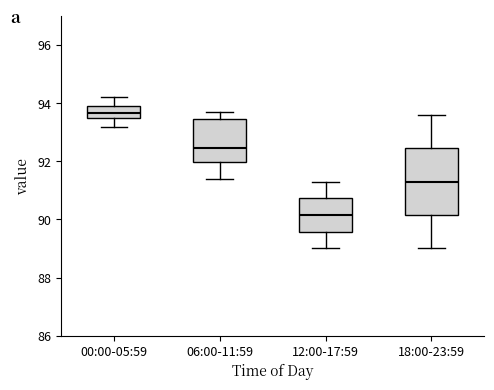

Which box is the tallest, from its lower edge to its upper edge?

18:00-23:59